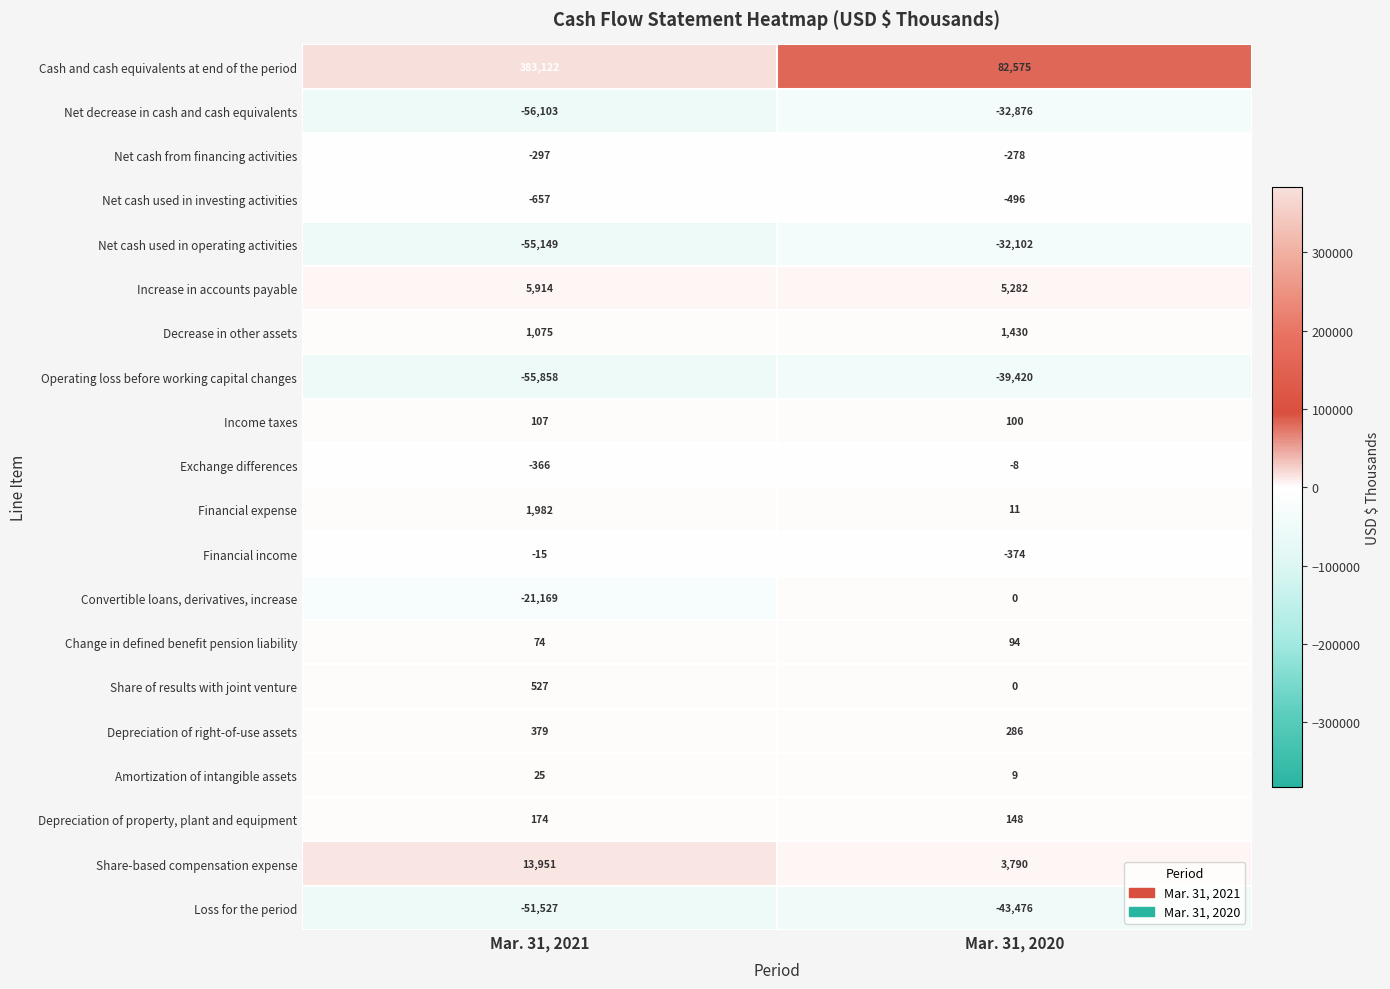

What is the sum of the Depreciation of right-of-use assets values at Mar. 31, 2021 and Mar. 31, 2020?

665